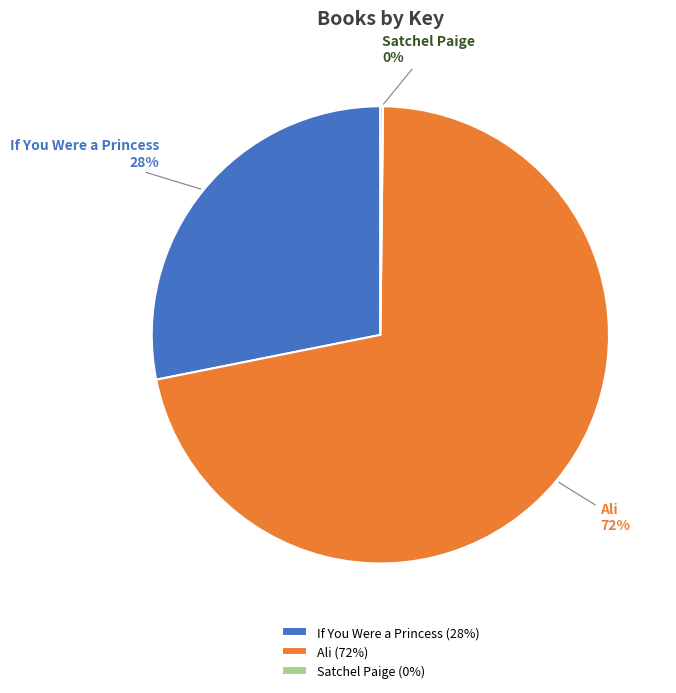

To the nearest percent, what portion does Ali represent?

72%